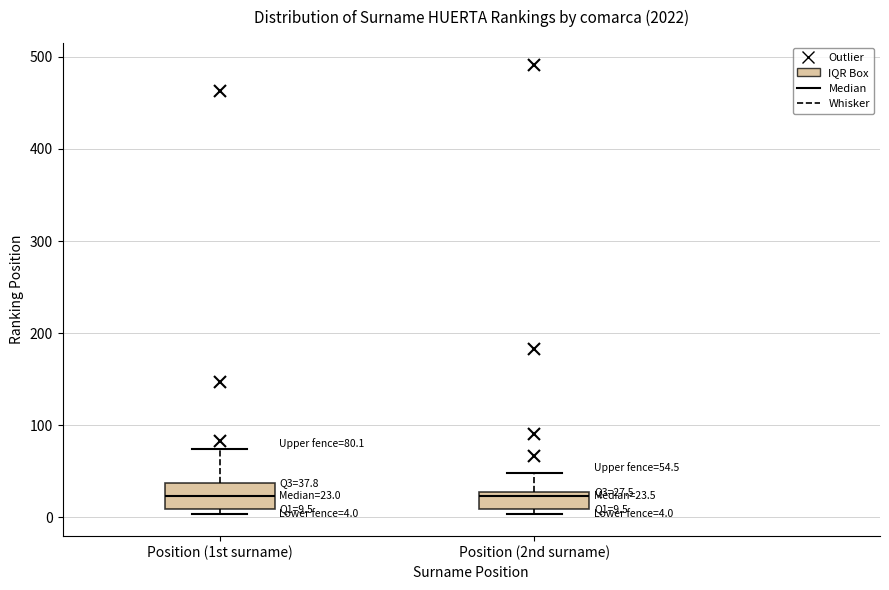

Comparing the boxes themselves (not the whiskers), which one is the tallest?

Position (1st surname)